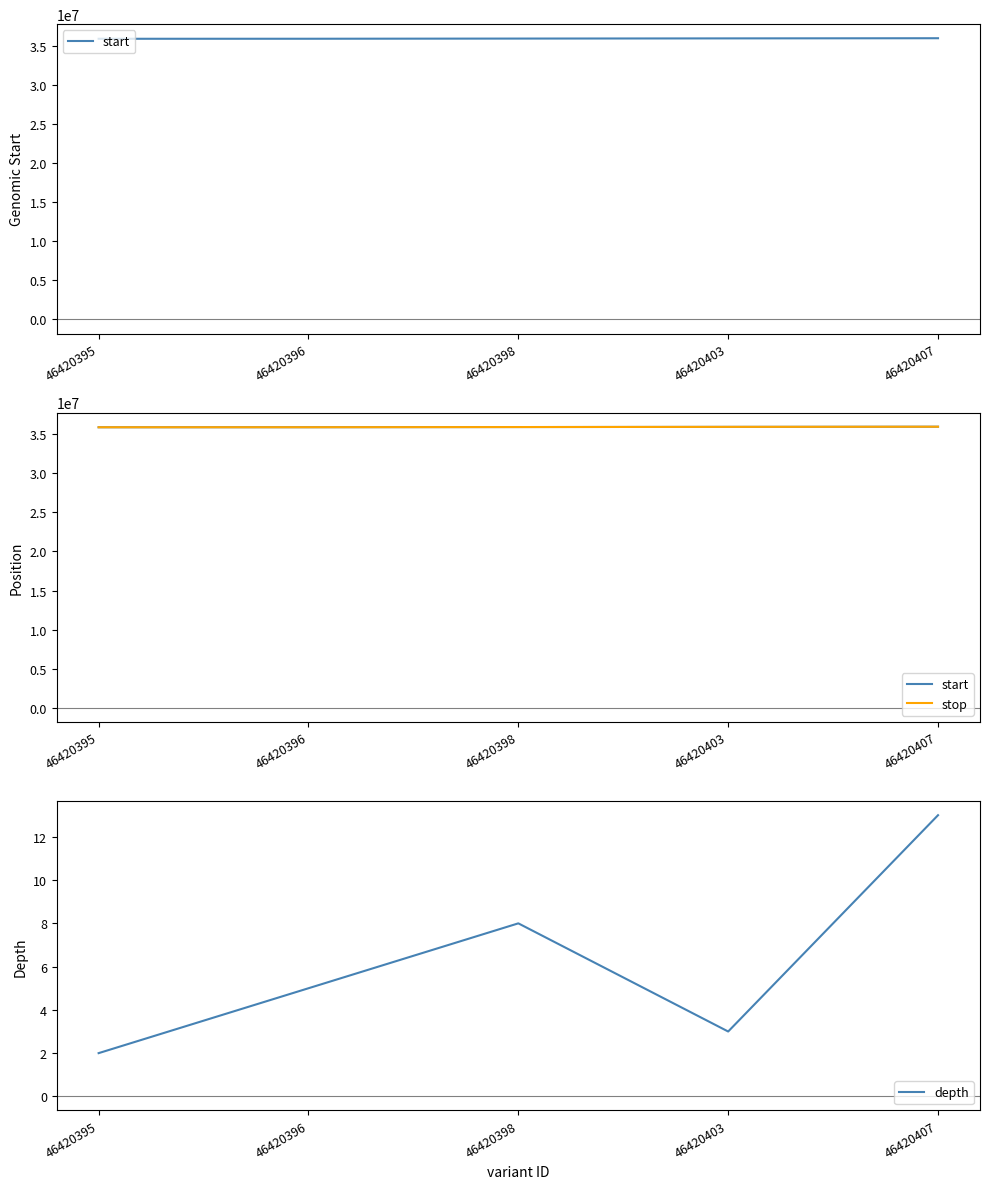

True or false: stop has more than 1 points higher than both neighbors.

False